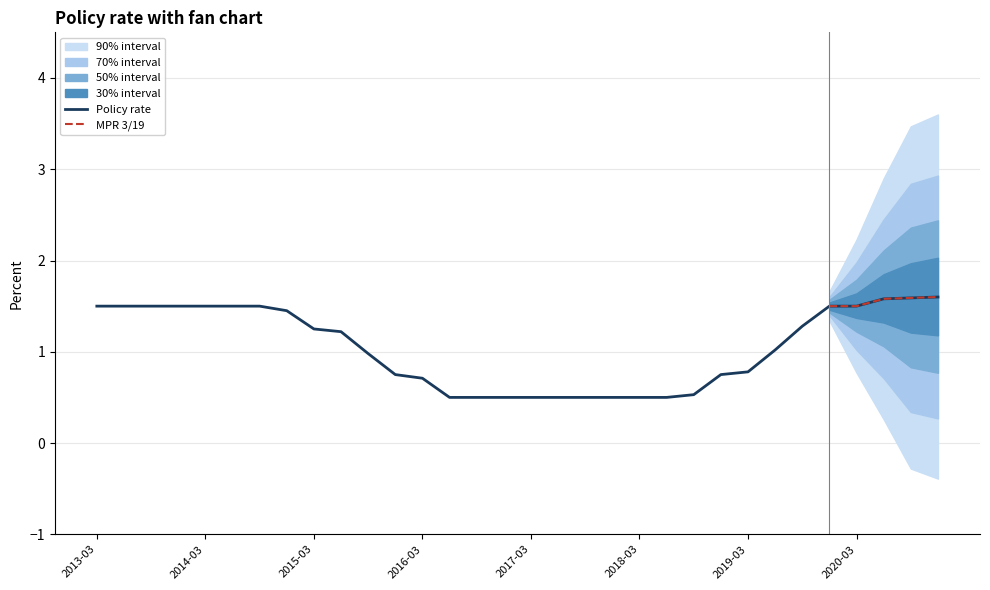

What is the minimum value for Policy rate?

0.5